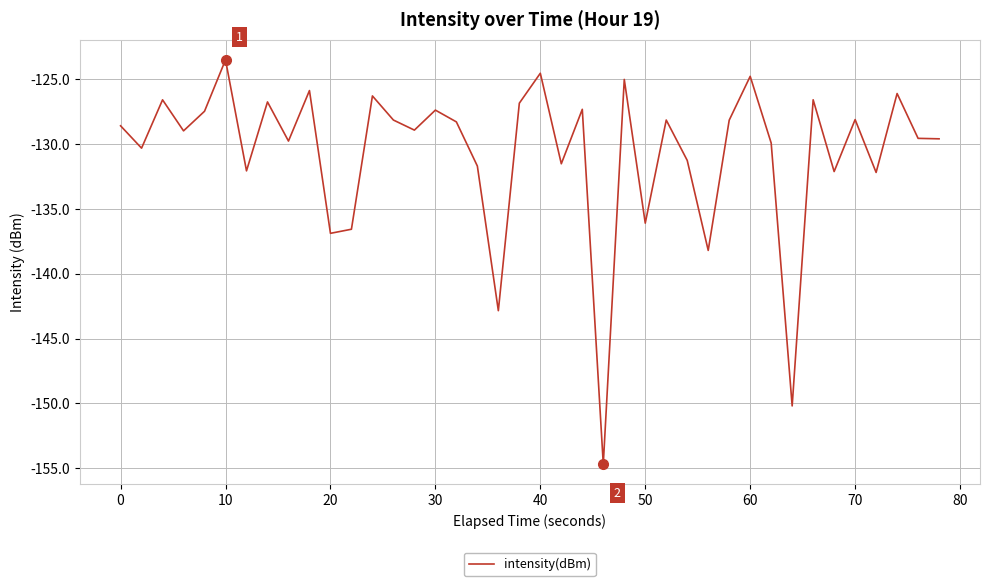

What is the difference between the maximum and minimum values?

31.2